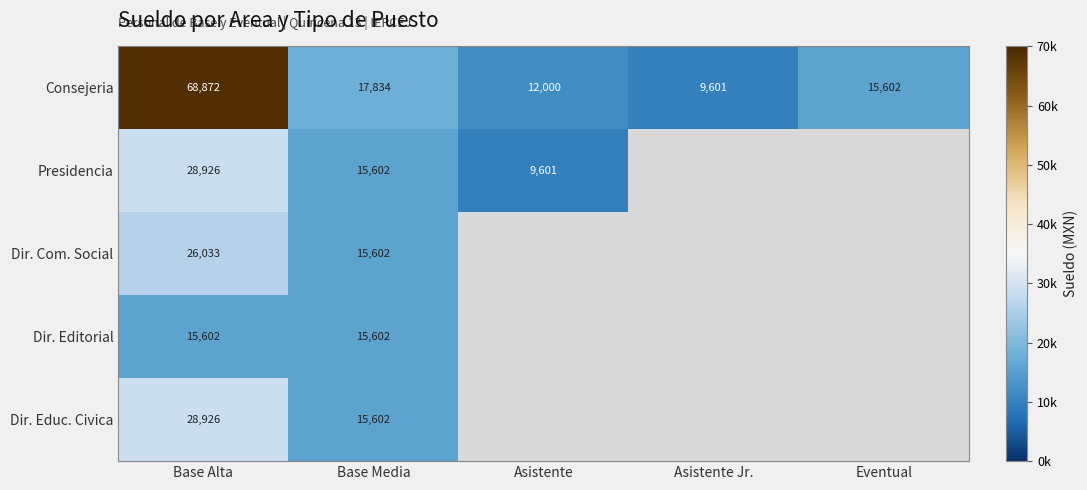

Is it true that Consejeria equals 12000 at Asistente?

True